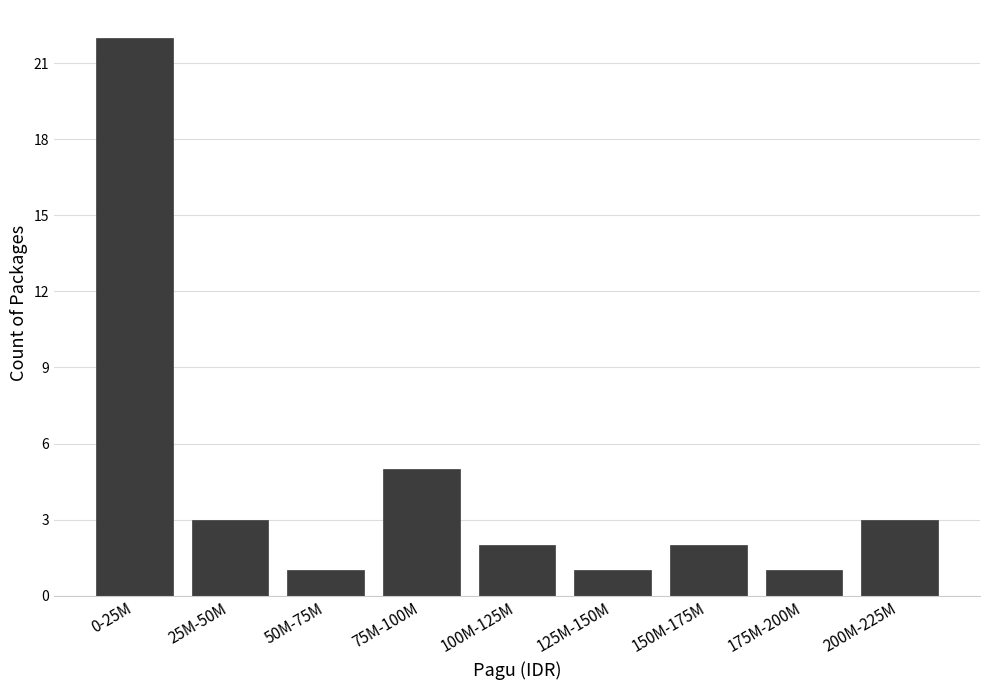

Reading left to right, list all the values displayed in this chart.

0-25M=22	25M-50M=3	50M-75M=1	75M-100M=5	100M-125M=2	125M-150M=1	150M-175M=2	175M-200M=1	200M-225M=3